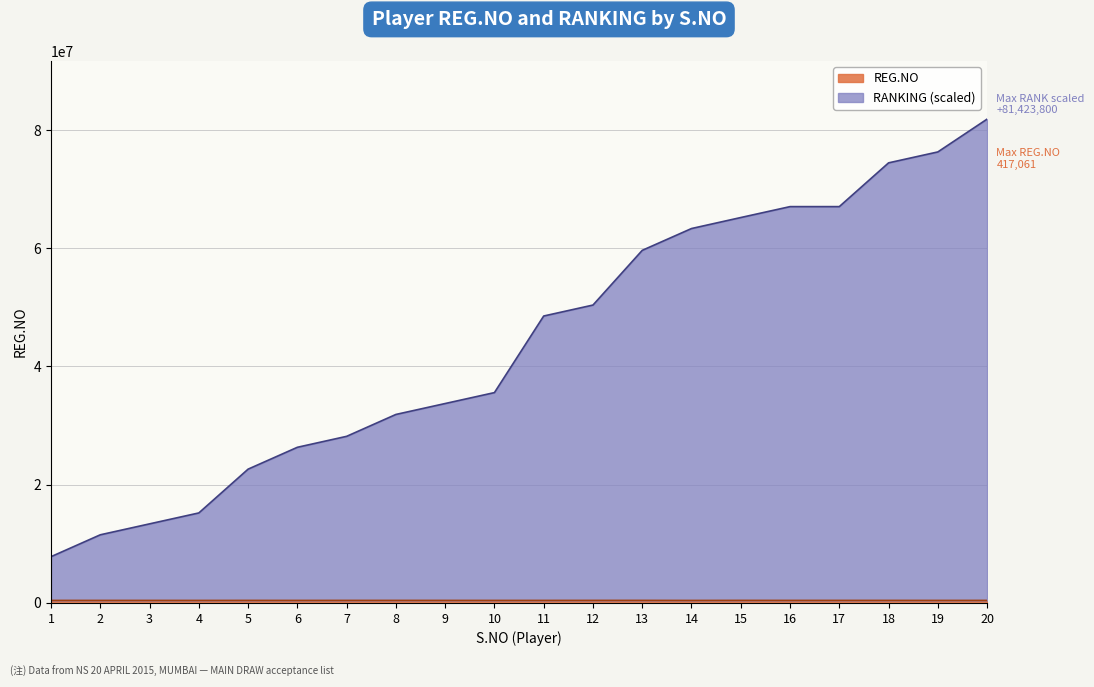

What is the spread (max minus min) of values at 6?

25907572.7